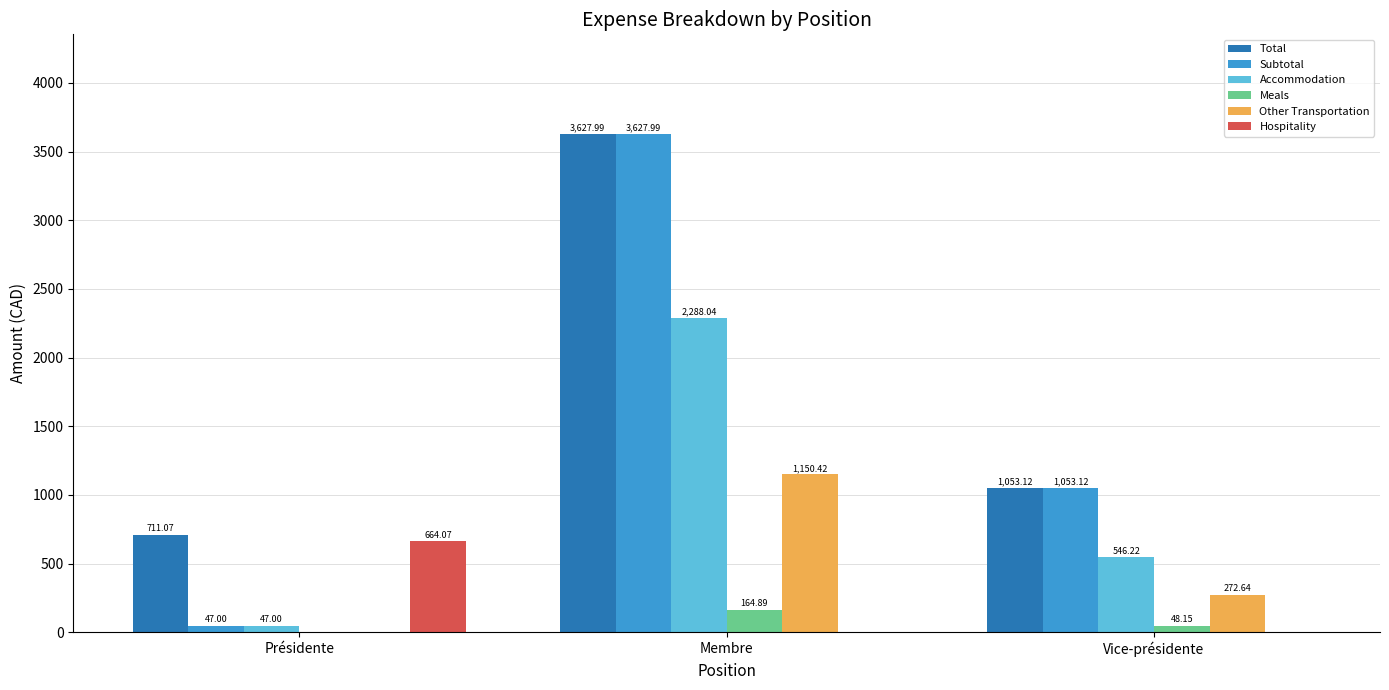

Where is Other Transportation nearest to the value 575?

Vice-présidente